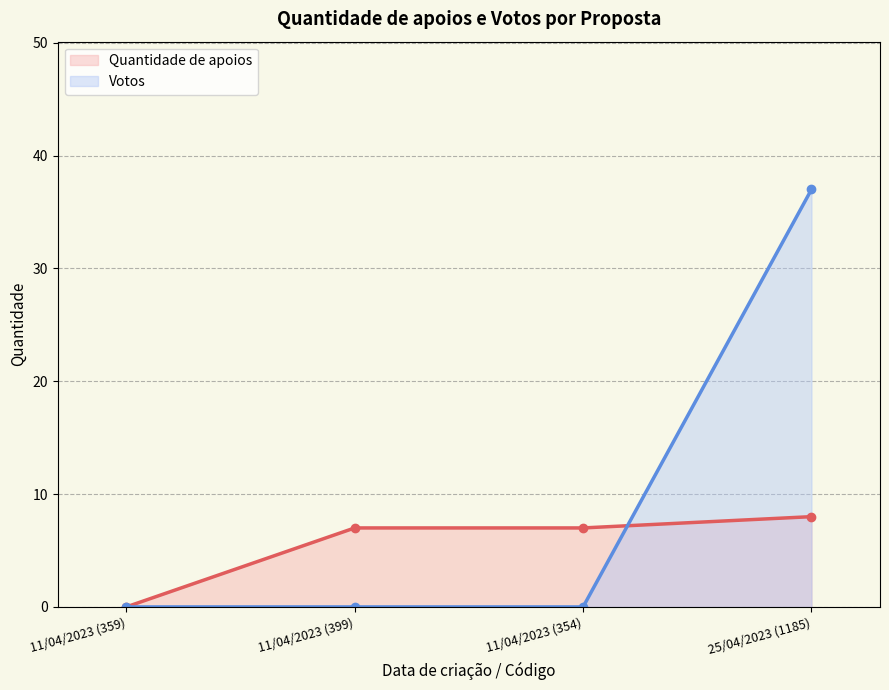

How many times do Quantidade de apoios (line) and Votos (line) cross each other?

1